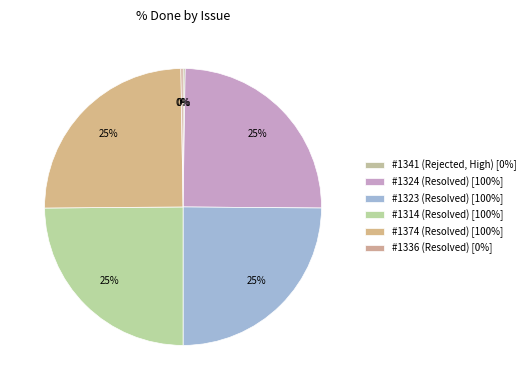

What is the change in value from #1341 (Rejected, High) to #1374 (Resolved)?

+100